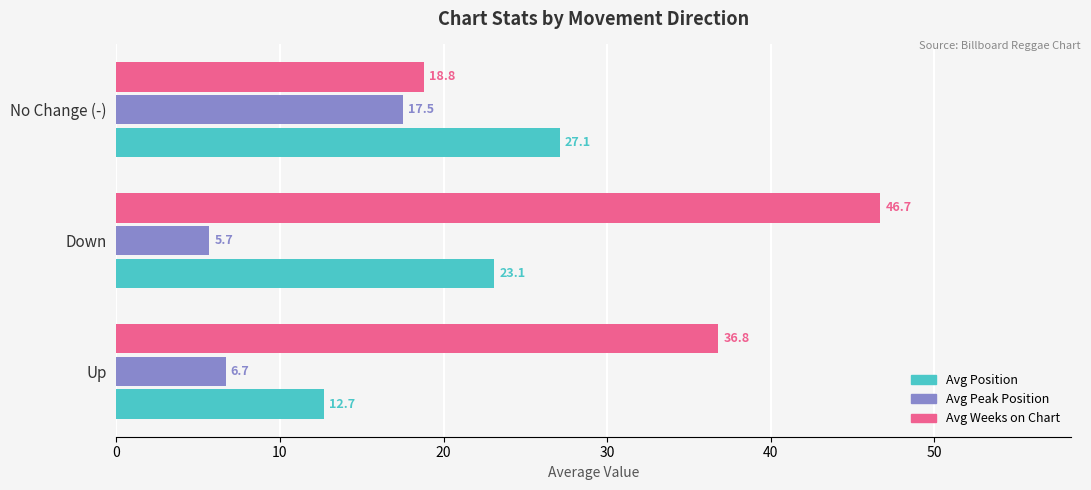

What is the sum of all Avg Position values?

62.9